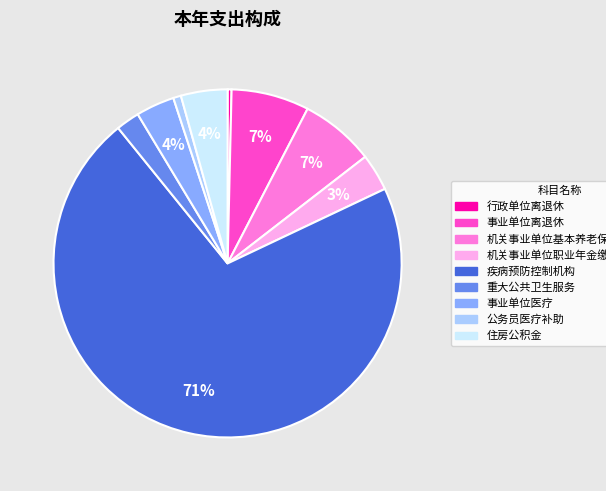

Is there any slice that represents more than half of the pie?

Yes